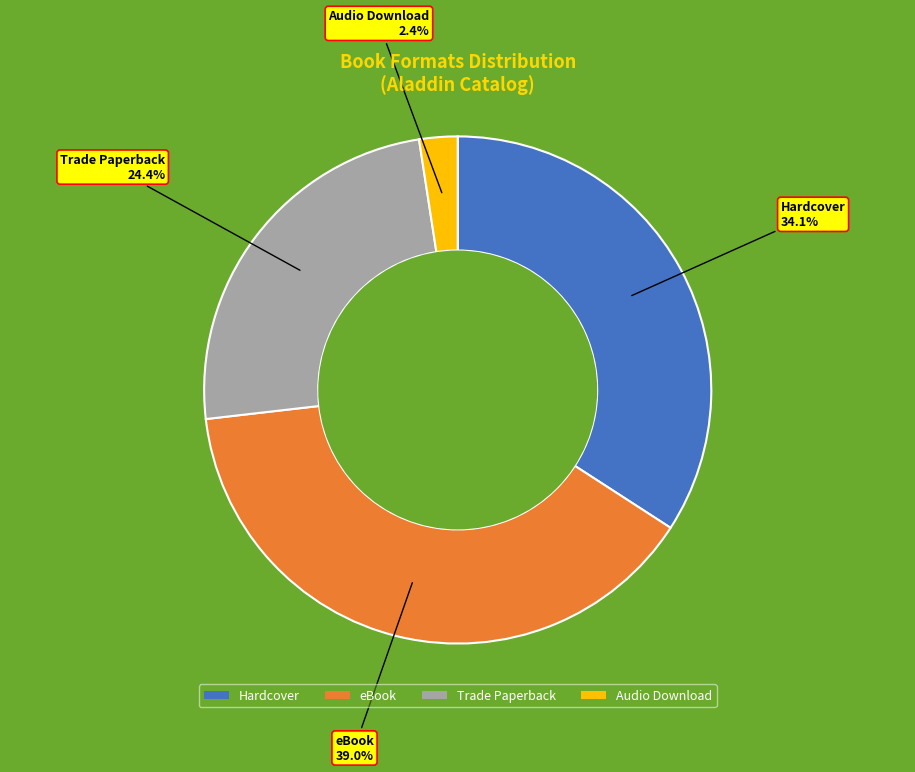

Count the number of slices in the pie.

4